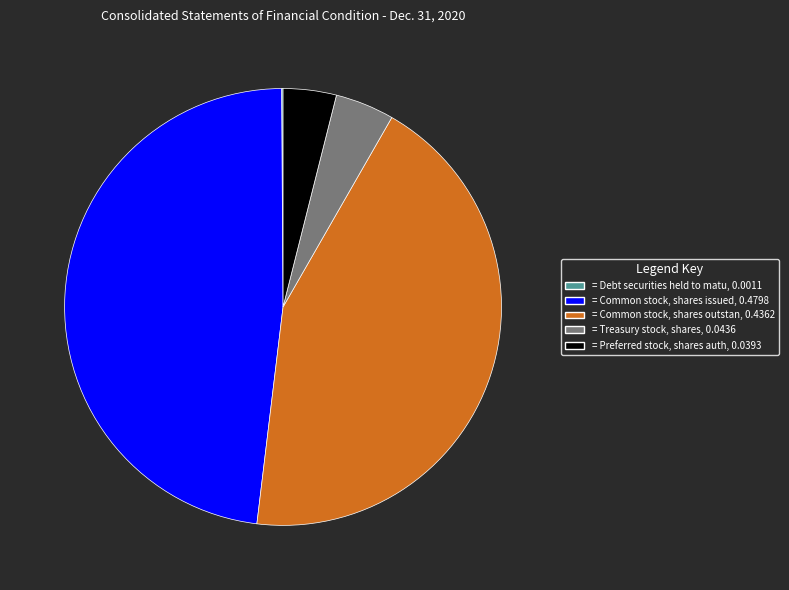

Is there a majority slice in this chart?

No